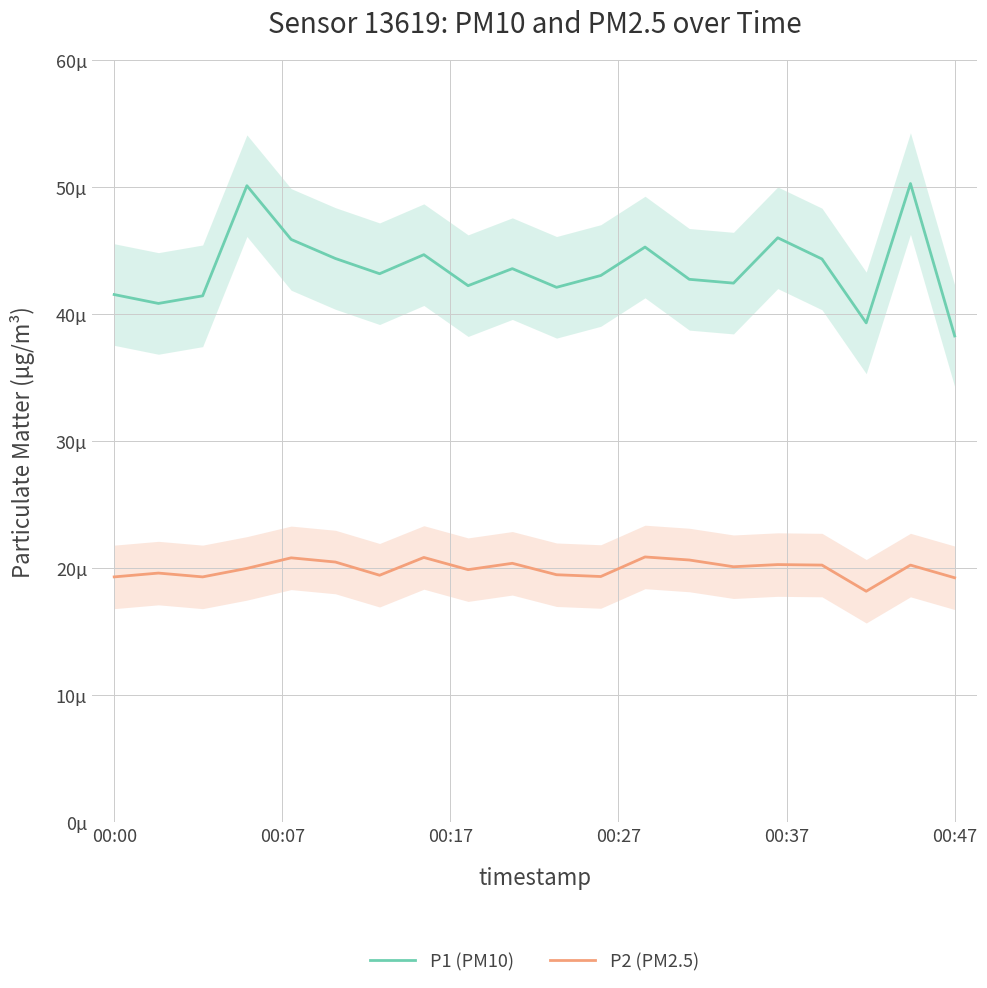

What is the sum of all P1 (PM10) values?

871.5